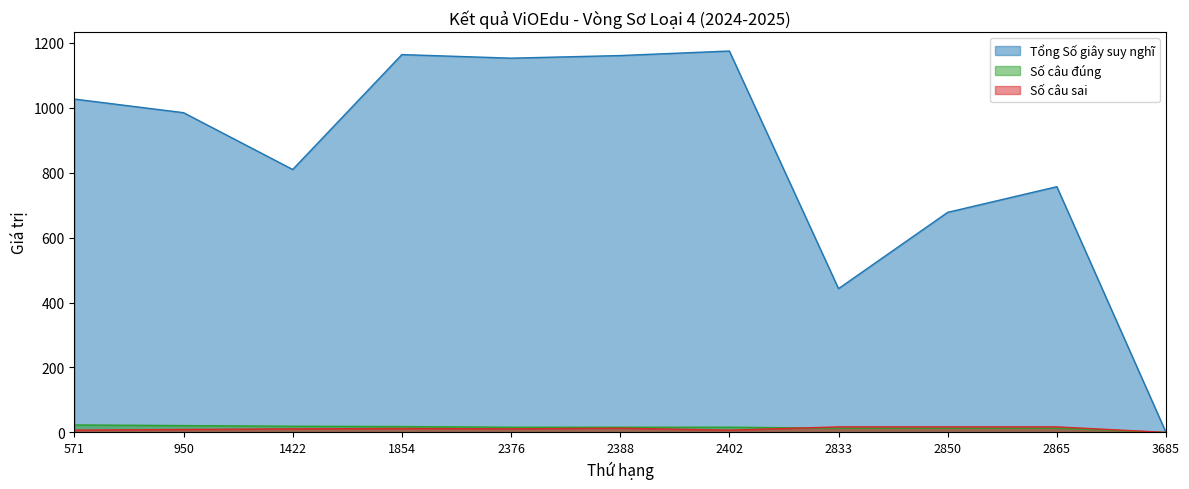

Rank the series by their maximum value, from lowest to highest.

Số câu sai, Số câu đúng, Tổng Số giây suy nghĩ